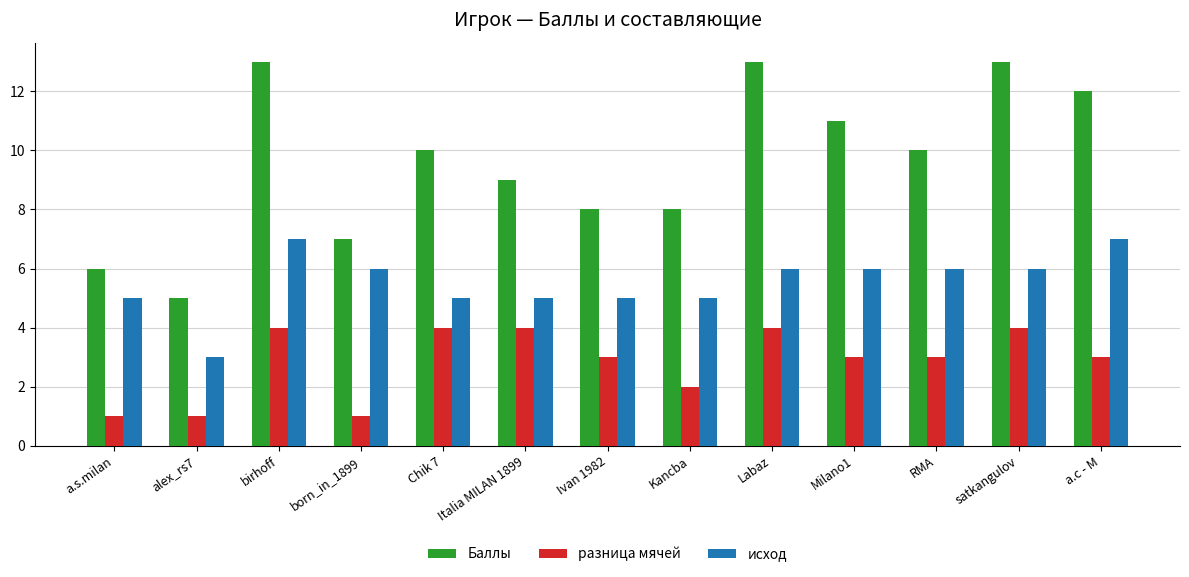

What position from the right is born_in_1899?

10